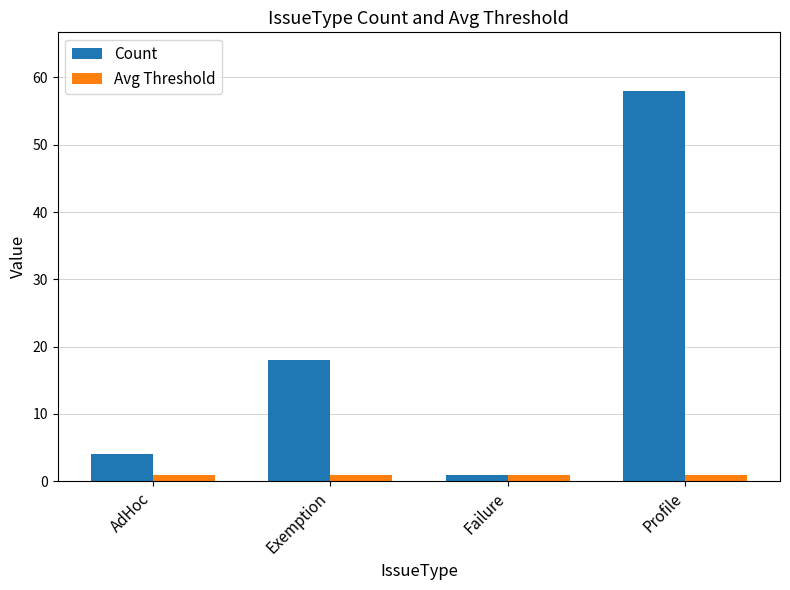

What are all the series names shown in the legend?

Count, Avg Threshold